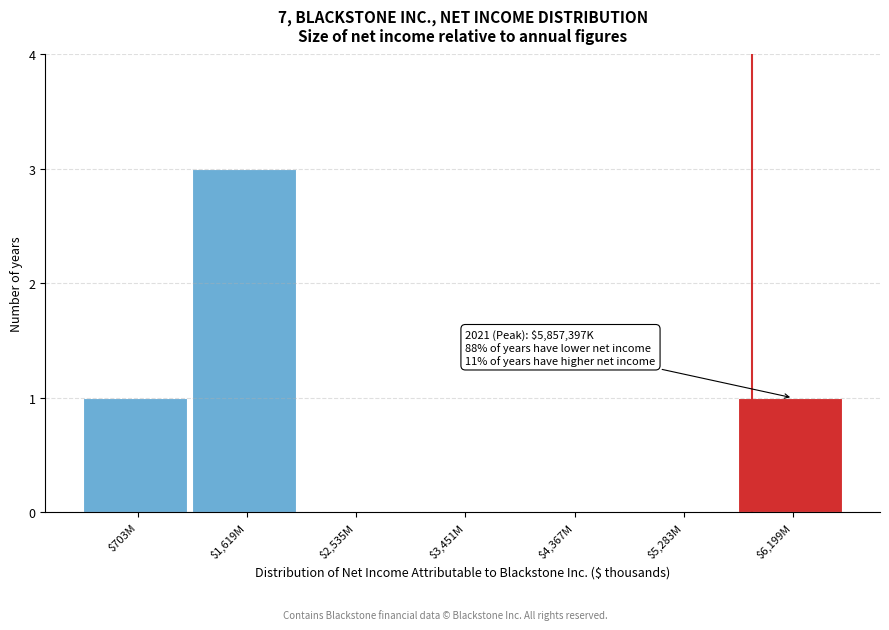

At which category does the chart reach its peak across all series?

$1,619M